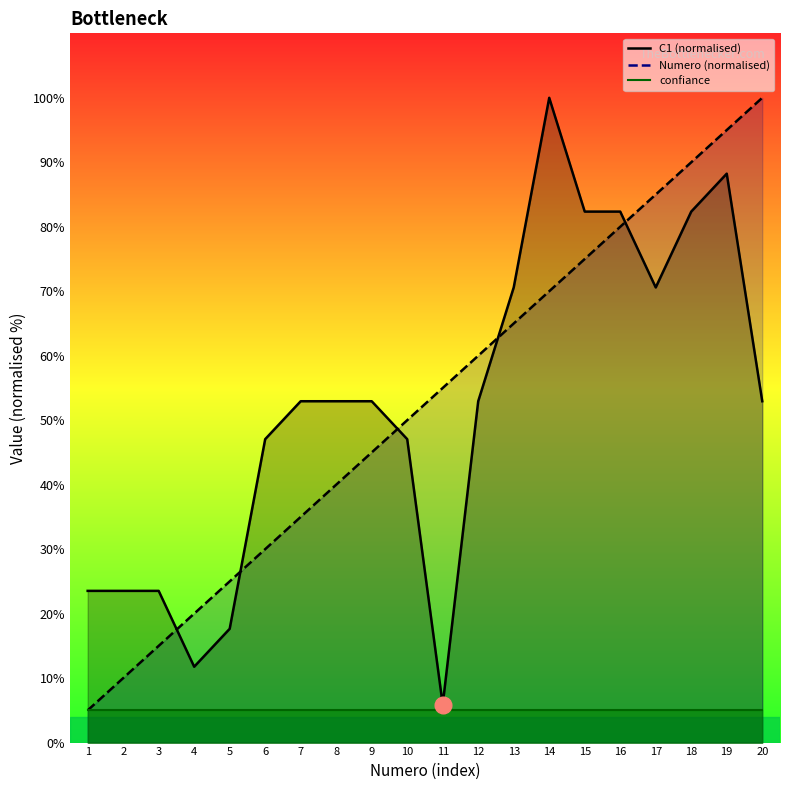

What is the value of the Numero point at the 11th from the left?

55.0